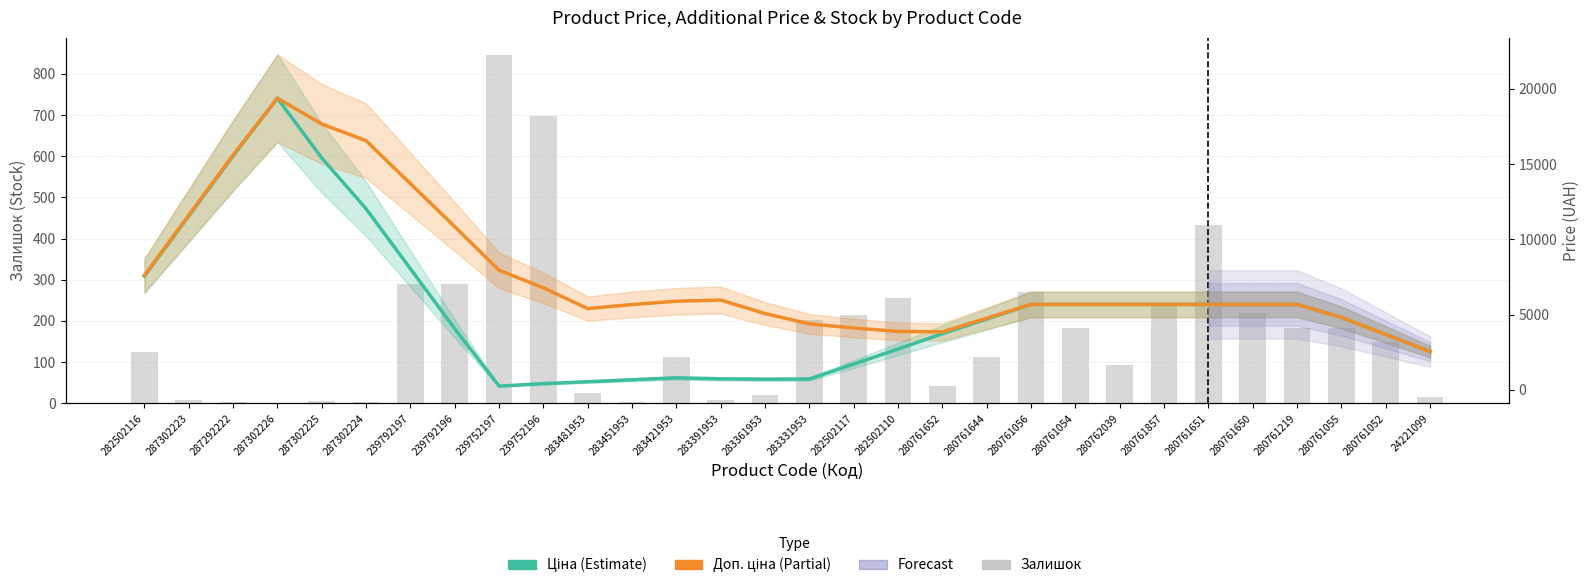

Between 287302226 and 283361953, which series saw the biggest shift?

Ціна